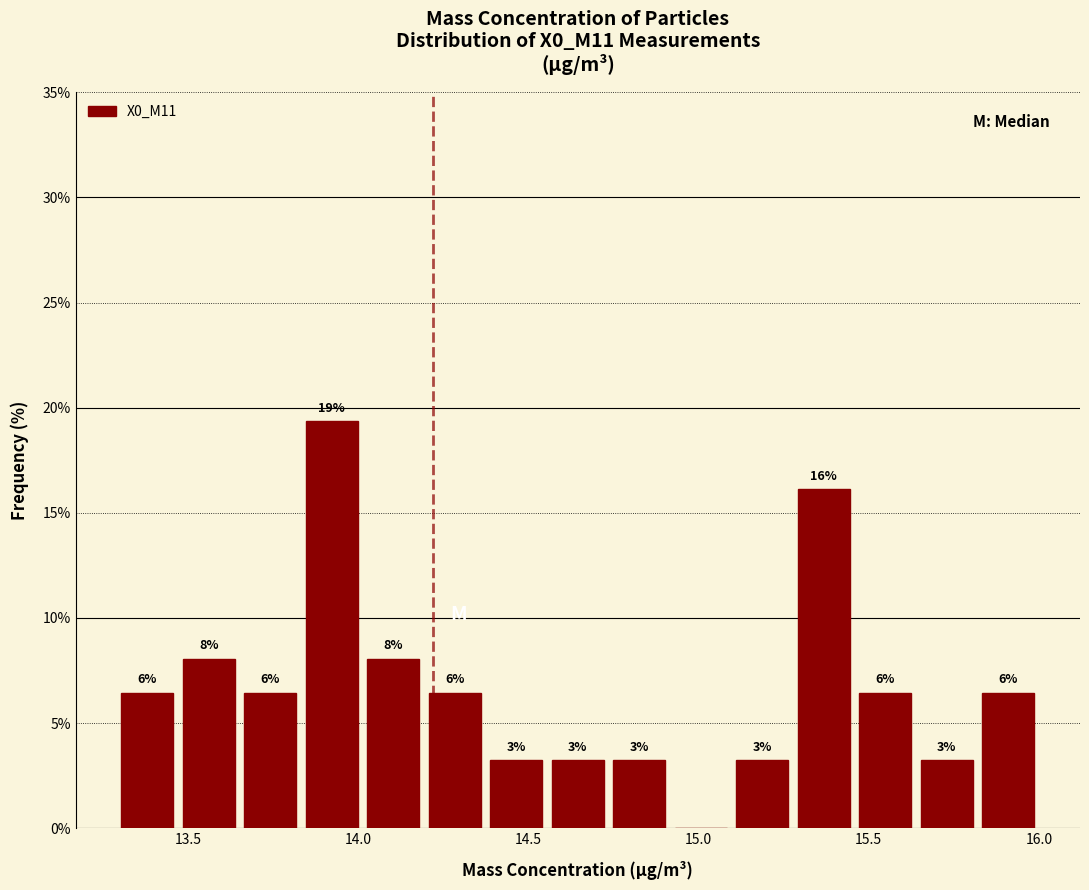

Read against the x-axis, roughly where is the centre of the tallest bar?

13.90